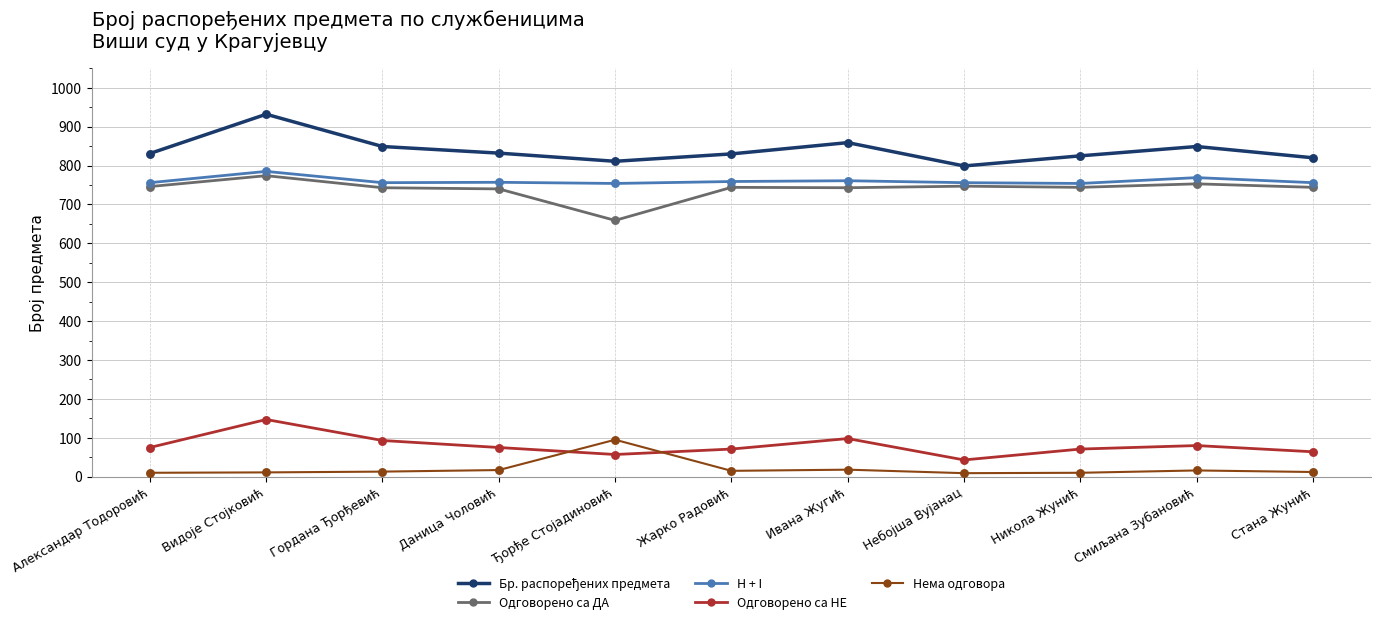

Is the value of Одговорено са НЕ at Видоје Стојковић greater than the value of H + I at Видоје Стојковић?

No